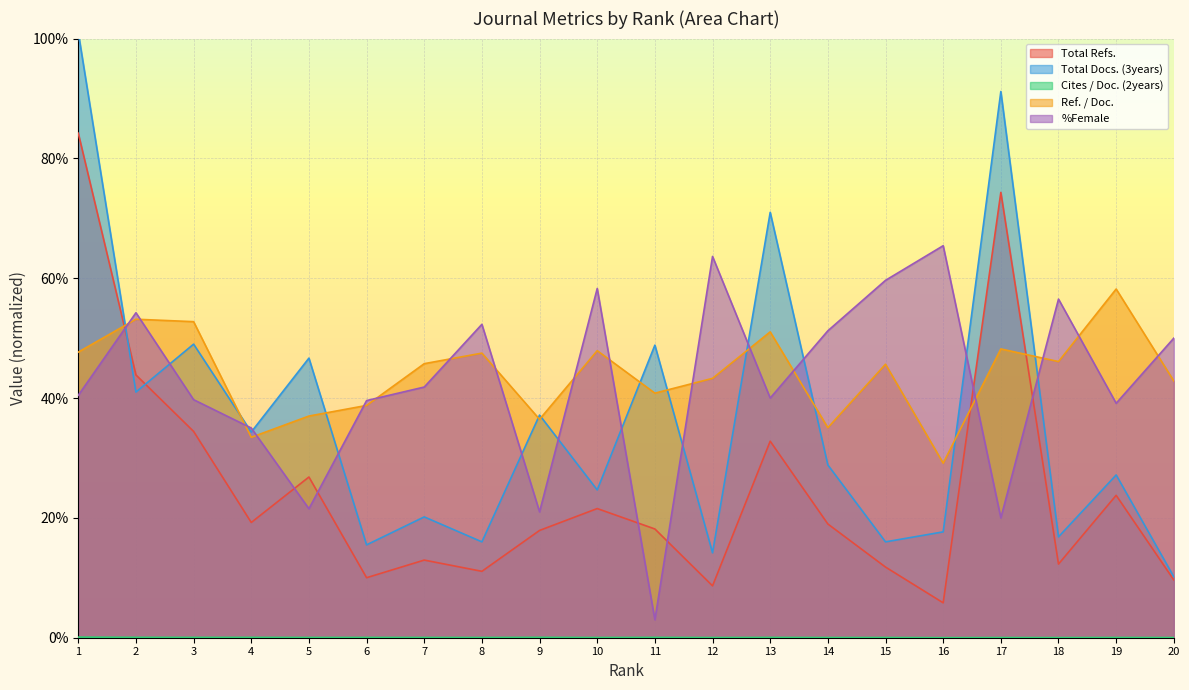

Which series has the largest range (max minus min)?

Total Docs. (3years)